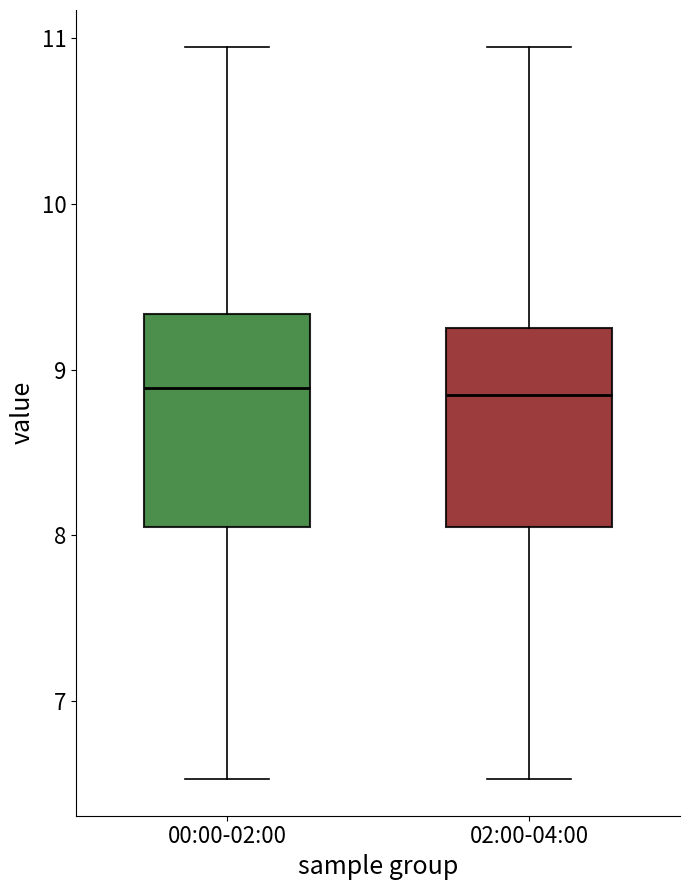

Where does the upper whisker of the box for 00:00-02:00 end on the y-axis? The values are not printed on the chart, so give them approximately, as read against the axis.

11.0